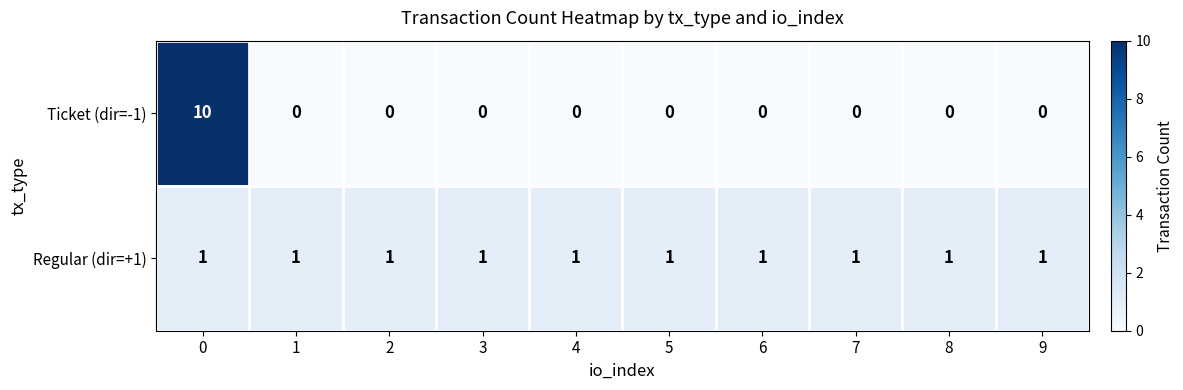

Which series has the widest spread of values?

Ticket (dir=-1)